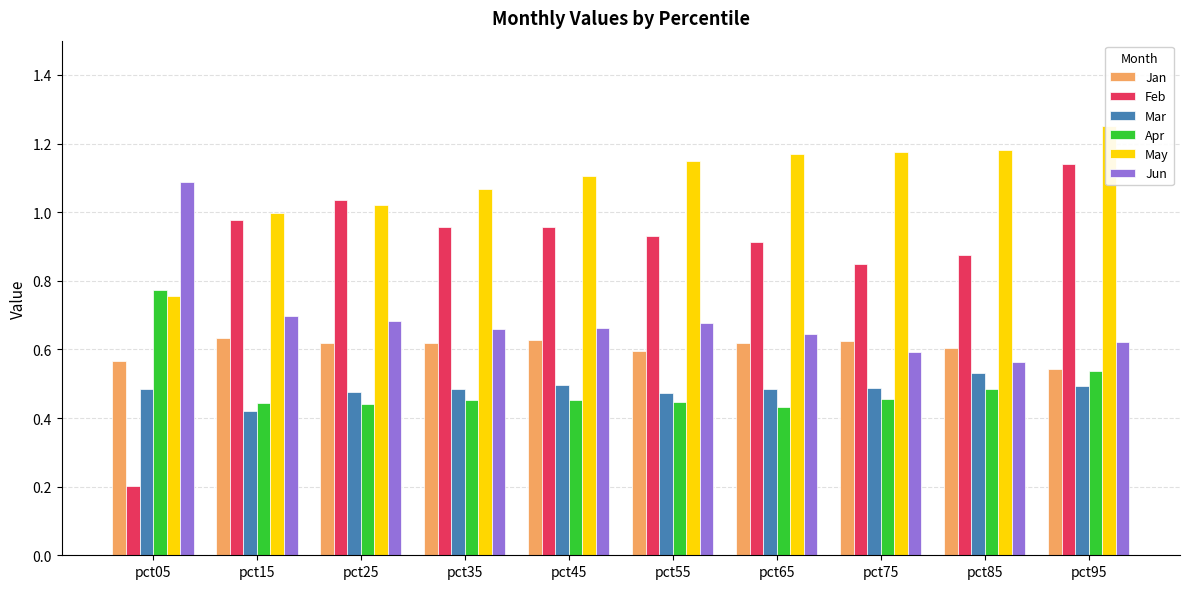

Does the chart contain any negative values?

No